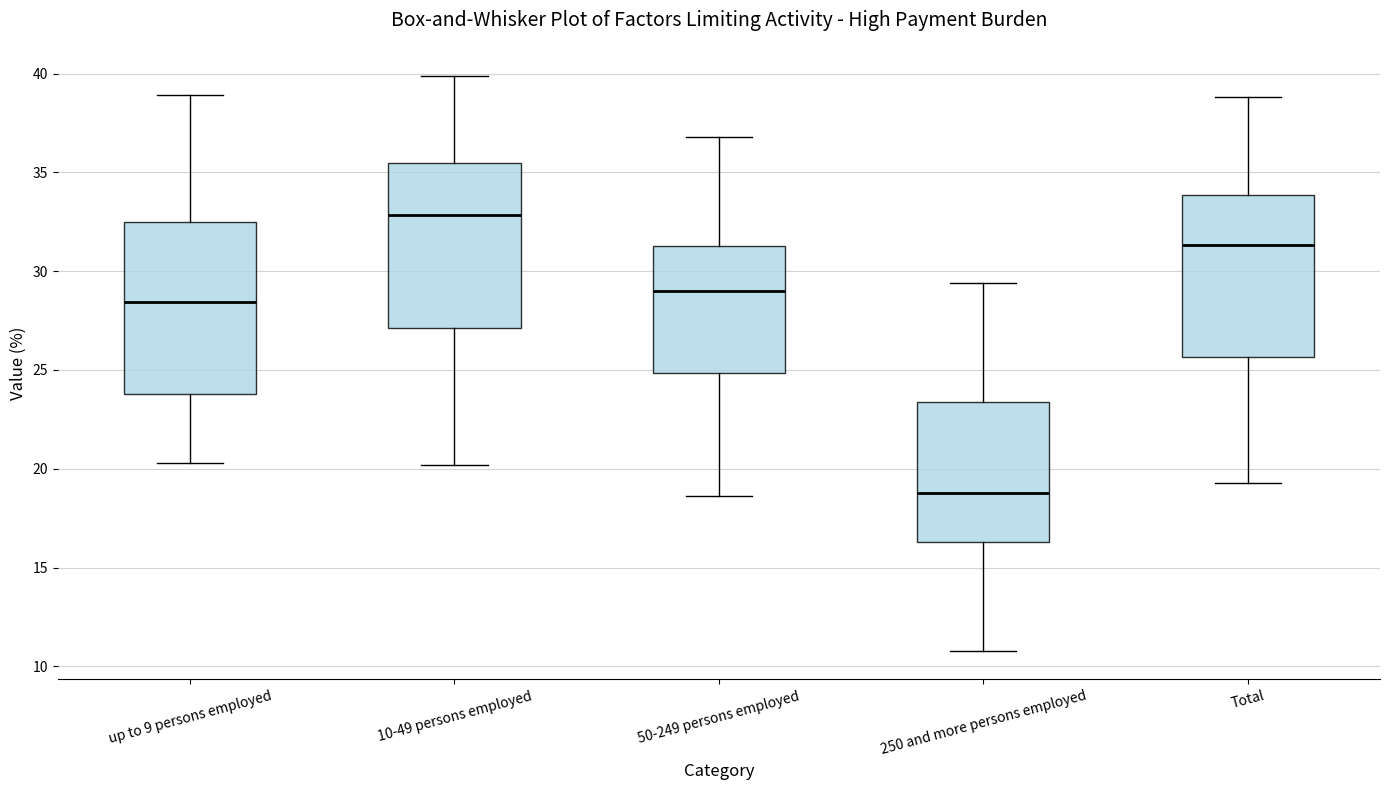

Which box's median line is the highest?

10-49 persons employed